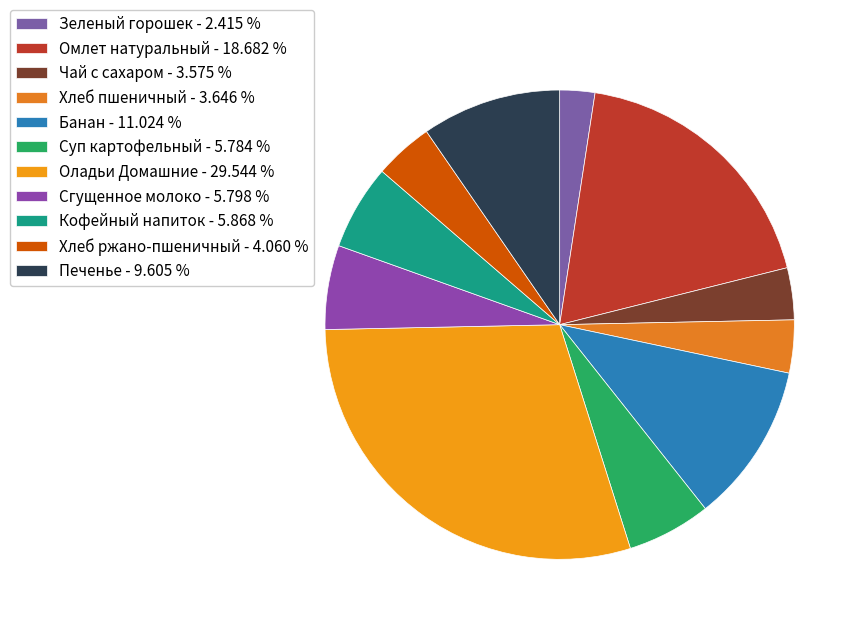

Count the number of slices in the pie.

11